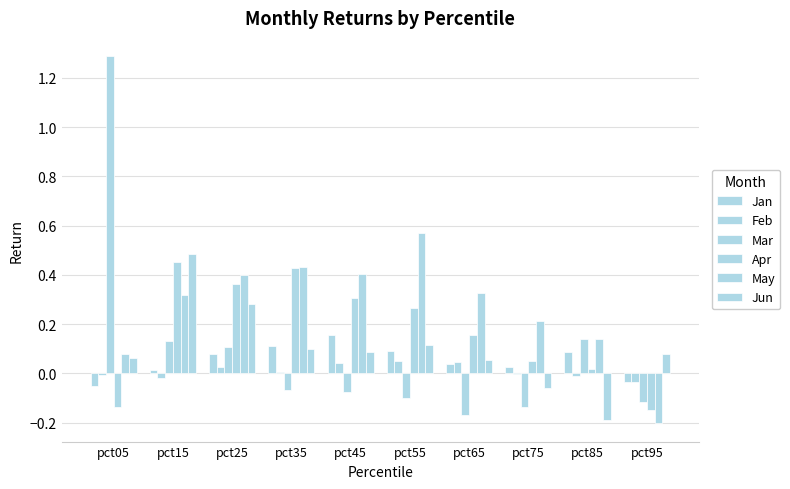

At how many categories does at least one series exceed 1?

1